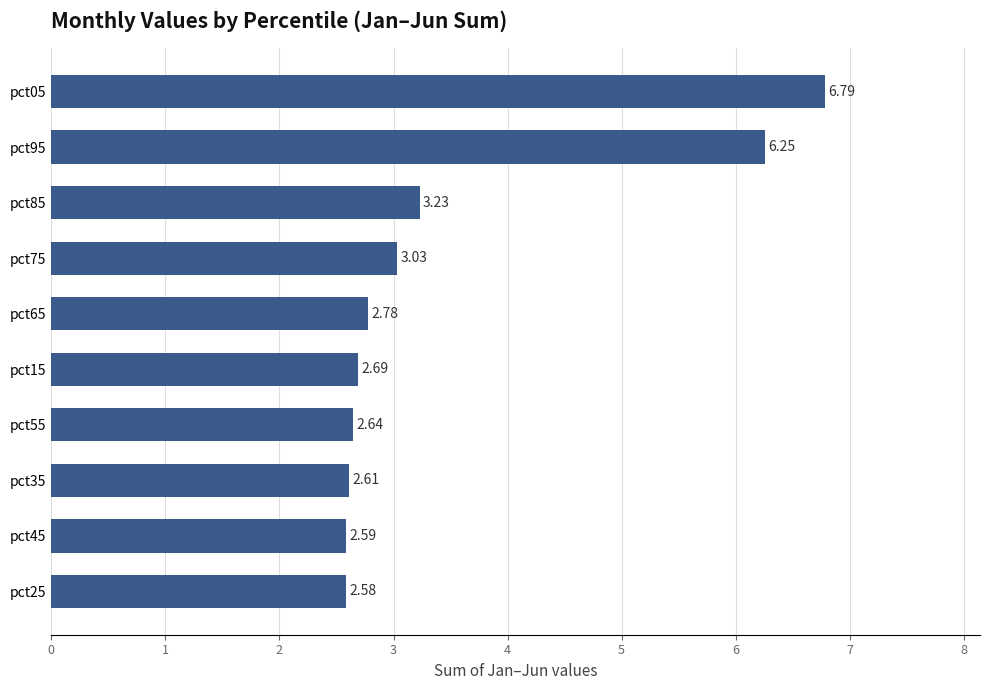

What is the difference between the maximum and minimum values?

4.2